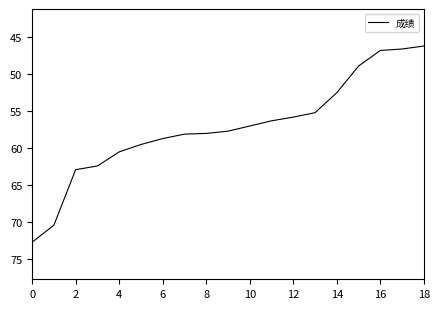

What is the sum of all values?

1086.2